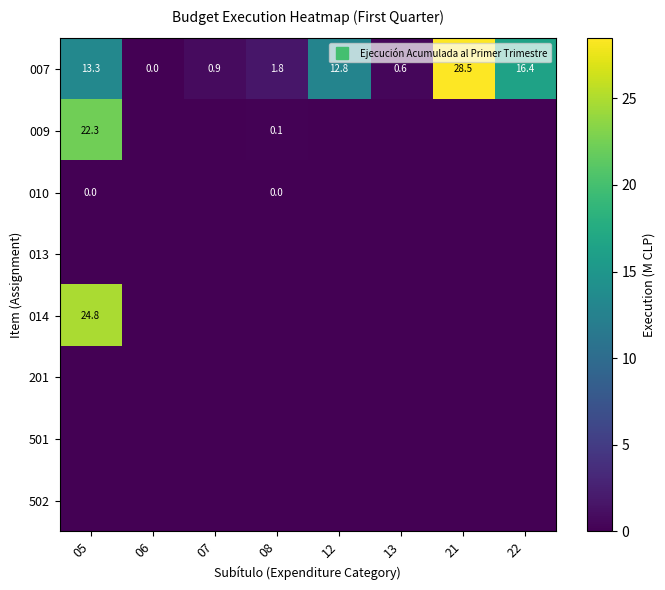

Which label corresponds to the largest value in the chart?

21